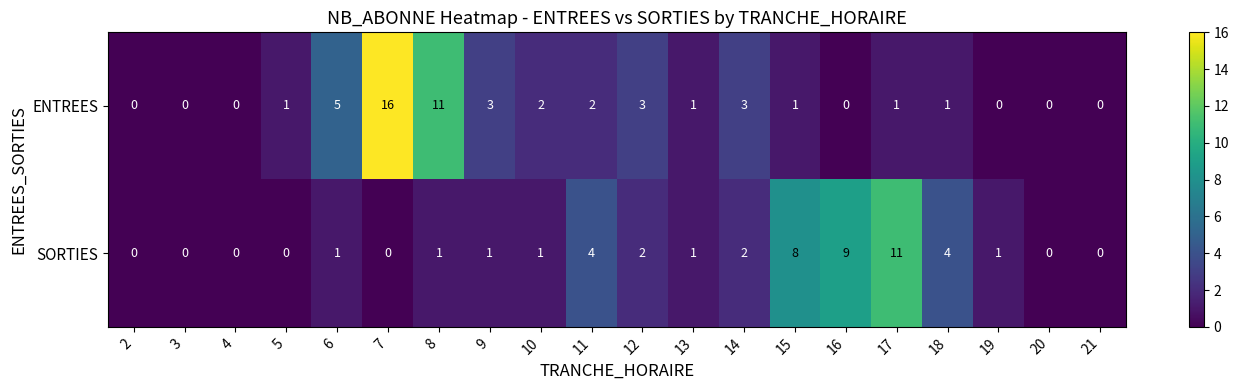

What is the spread (max minus min) of values at 19?

1